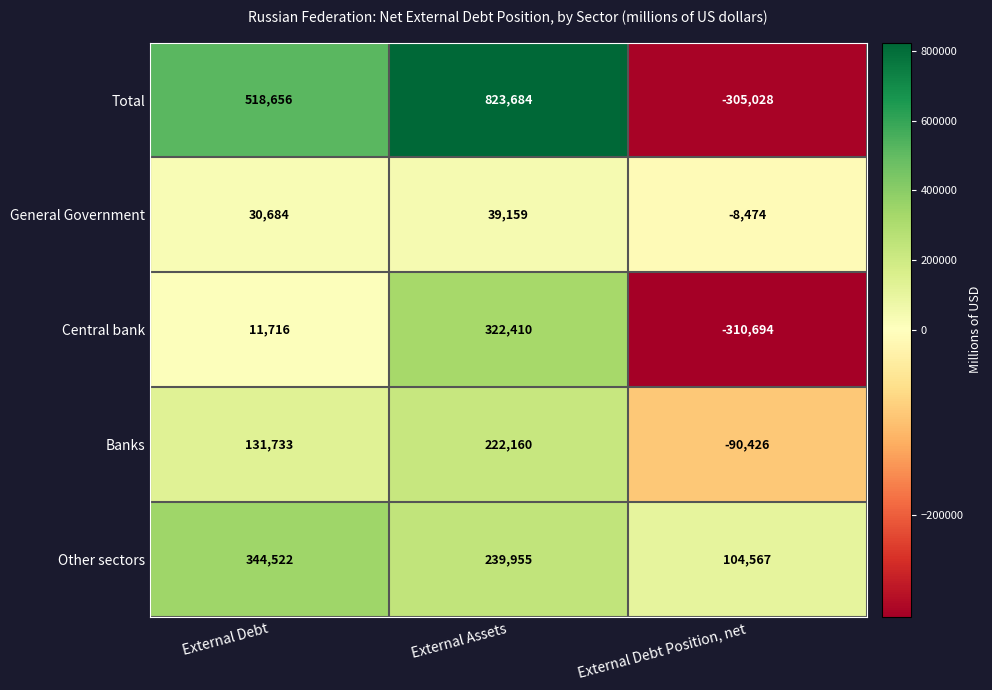

The Central bank series shows -310694 at External Debt Position, net. True or false?

True